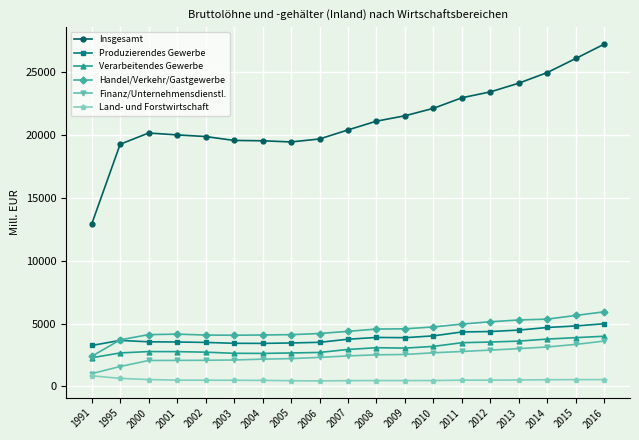

What is the value of the Finanz/Unternehmensdienstl. point at the 18th from the left?

3343.7